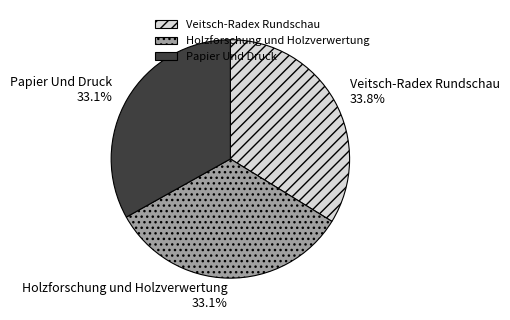

Does Veitsch-Radex Rundschau account for over 50% of the chart?

No